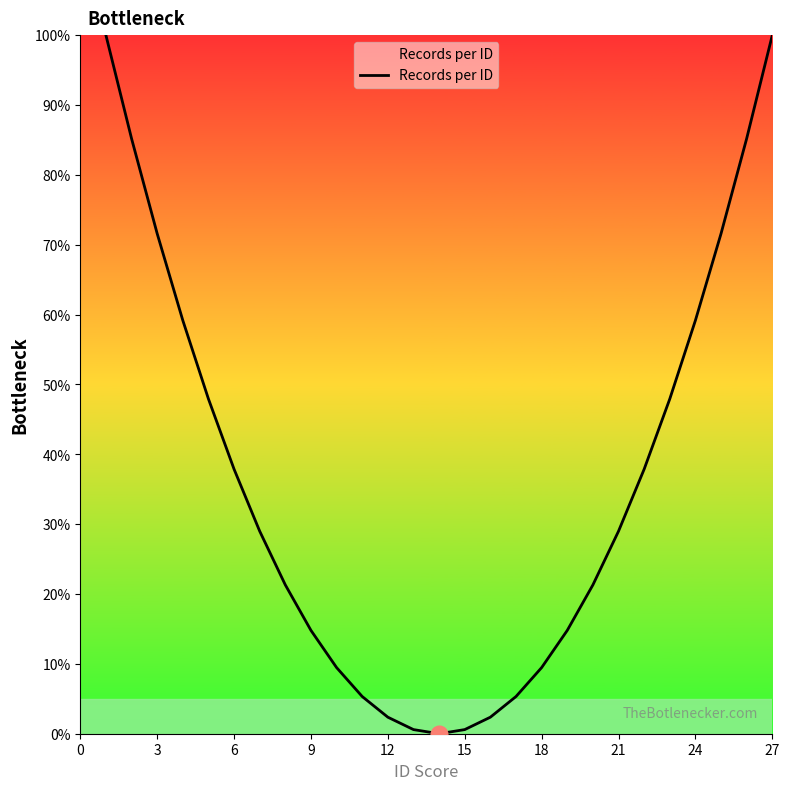

What is the maximum value shown in the chart?

100.0